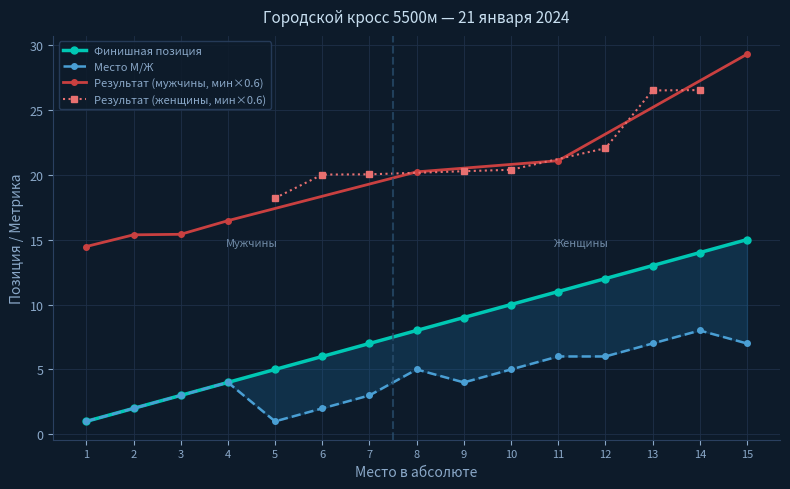

The value of Финишная позиция at 10 is 6. True or false?

False